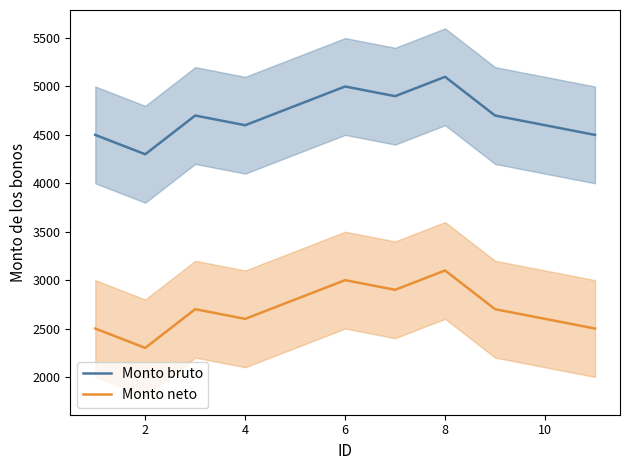

True or false: Monto neto and Monto bruto cross at least once.

False